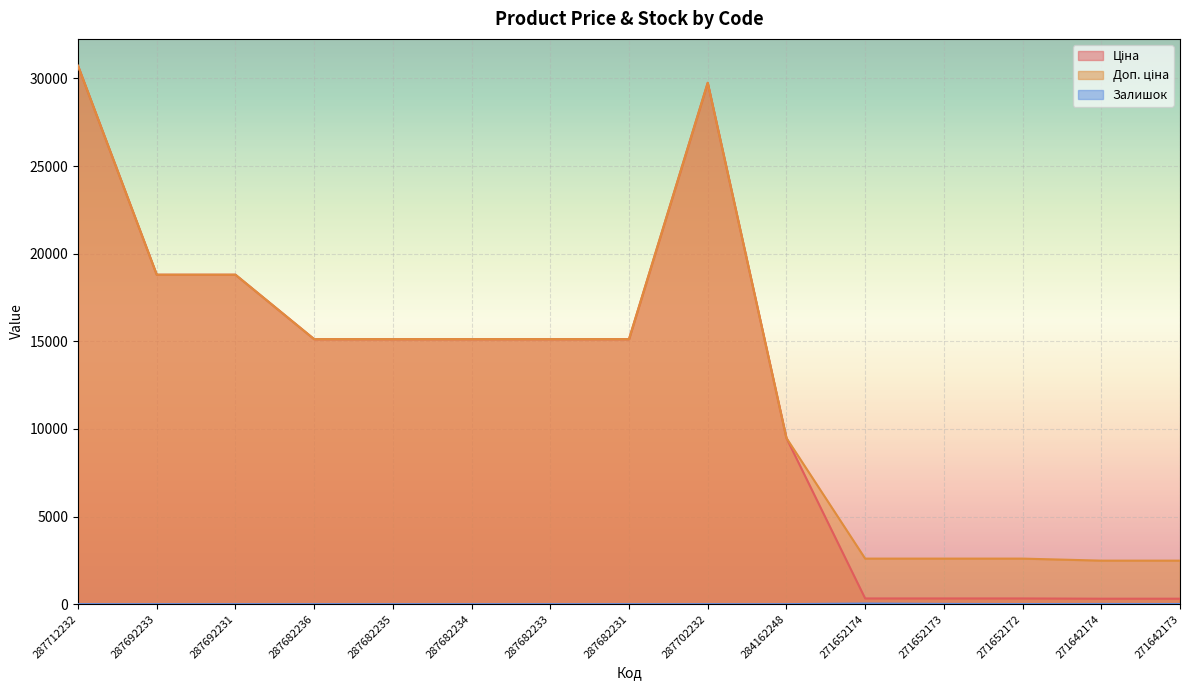

True or false: Ціна has a value of 30717.1 at 287712232.

True